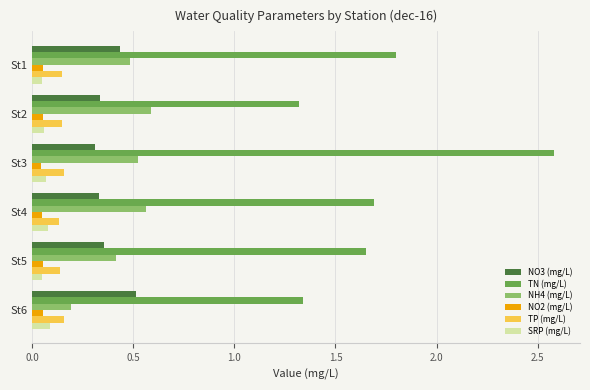

Rank the series by their maximum value, from highest to lowest.

TN (mg/L), NH4 (mg/L), NO3 (mg/L), TP (mg/L), SRP (mg/L), NO2 (mg/L)